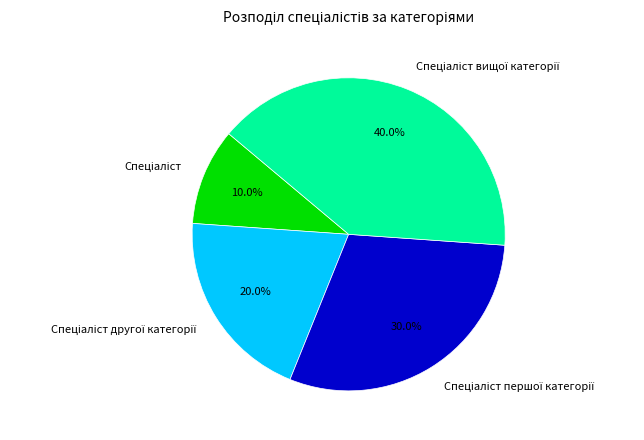

Is there any slice that represents more than half of the pie?

No